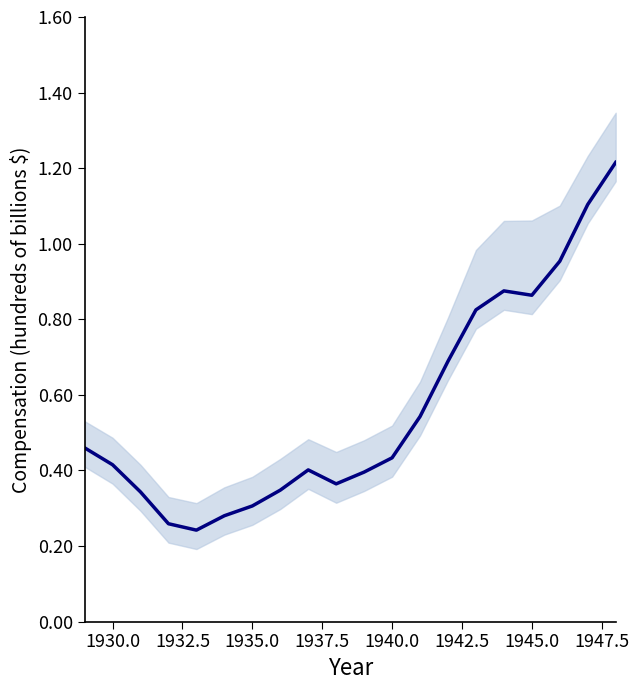

How many data points does each series have?

20